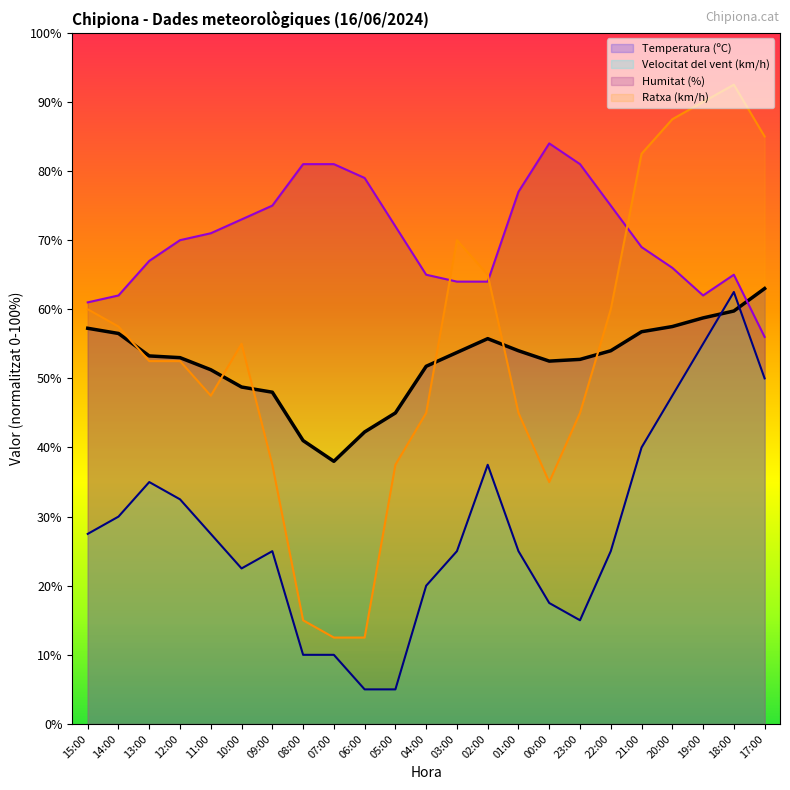

How many data points in Ratxa (km/h) are less than 52?

10